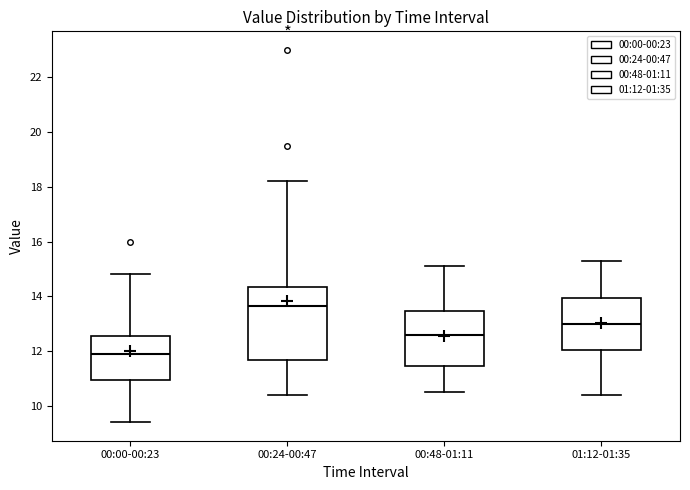

Reading left to right, transcribe this box plot: for each box, give where its median line is, the range the box spans, and where its two whiskers end, as read against the y-axis. The values are not printed on the chart, so give them approximately, as read against the axis.

00:00-00:23: median 12.0, box 11.0 to 12.6, whiskers 9.4 to 14.8
00:24-00:47: median 13.6, box 11.6 to 14.4, whiskers 10.4 to 18.2
00:48-01:11: median 12.6, box 11.4 to 13.4, whiskers 10.6 to 15.2
01:12-01:35: median 13.0, box 12.0 to 14.0, whiskers 10.4 to 15.4